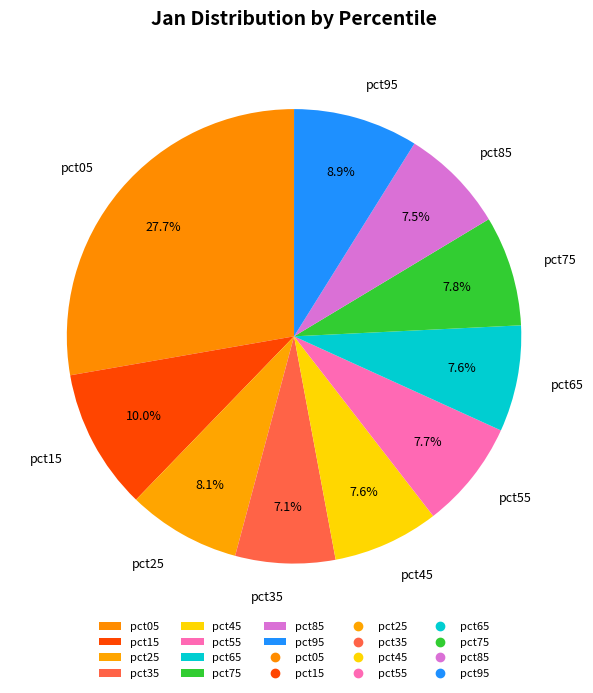

What percentage is NOT represented by pct95?

91.1%